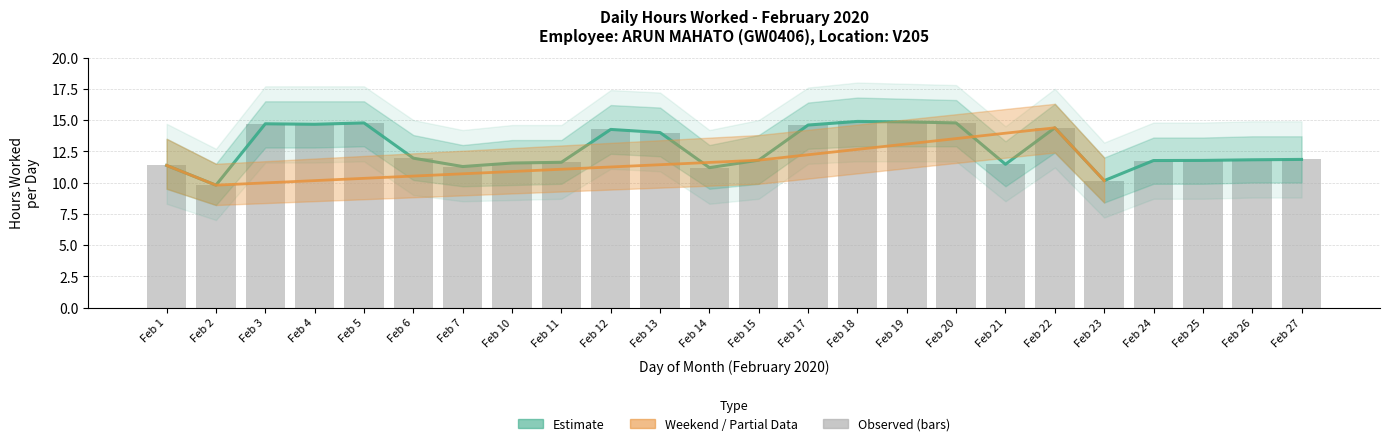

Is it true that Hours Worked equals 14.0 at Feb 13?

True